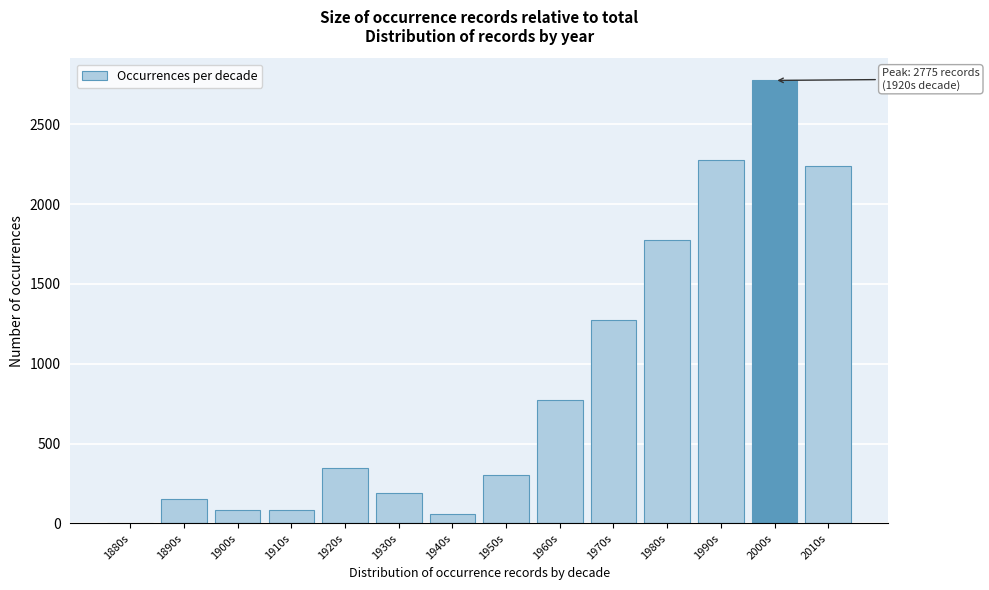

What is the maximum value shown in the chart?

2775